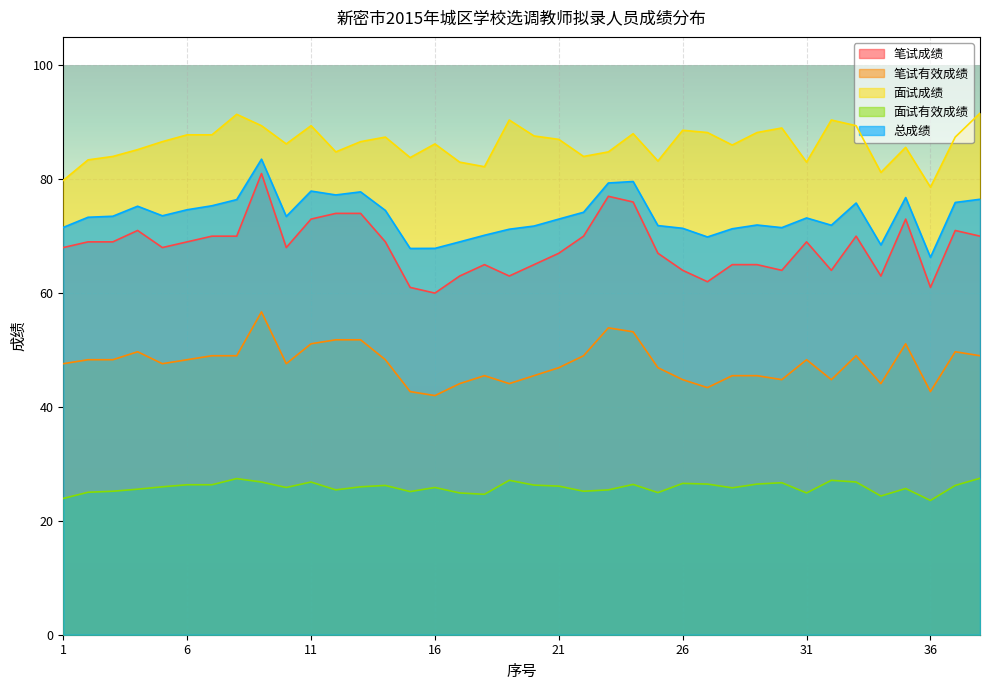

How many lines are shown in the chart?

5